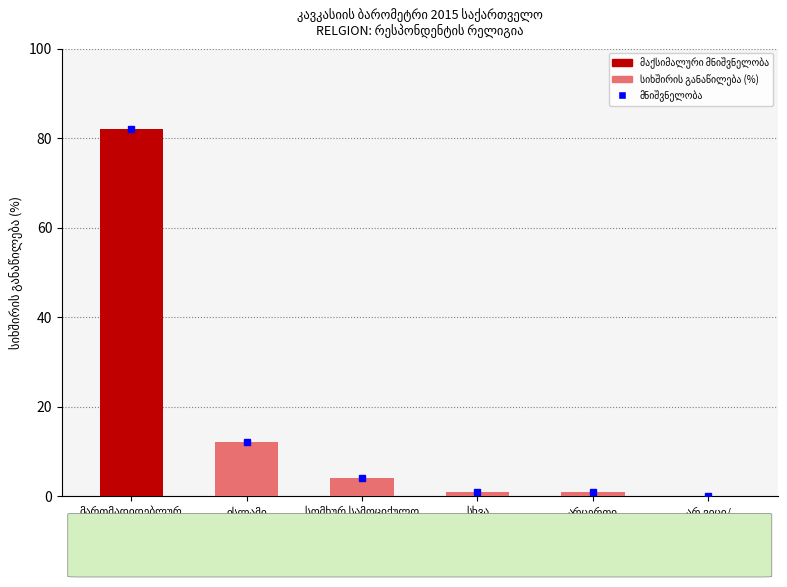

How many categories are shown in the chart?

6